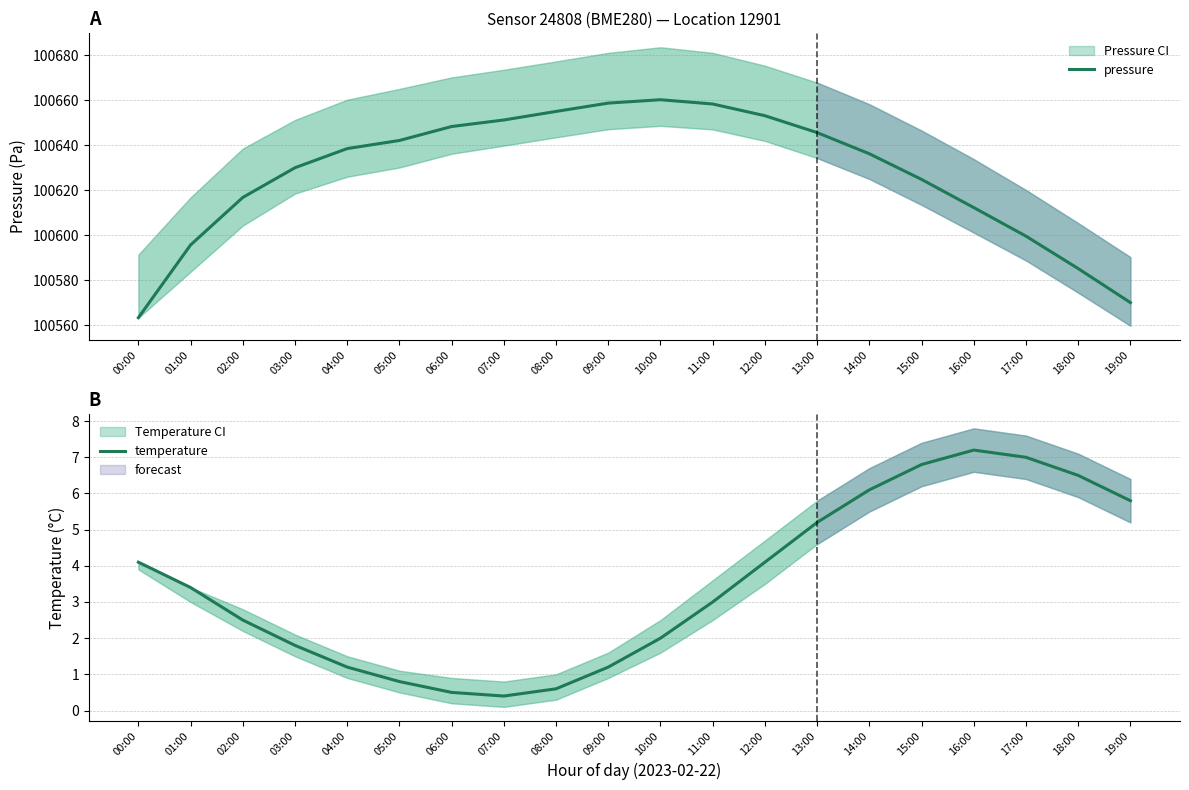

True or false: temperature and pressure intersect in this chart.

False